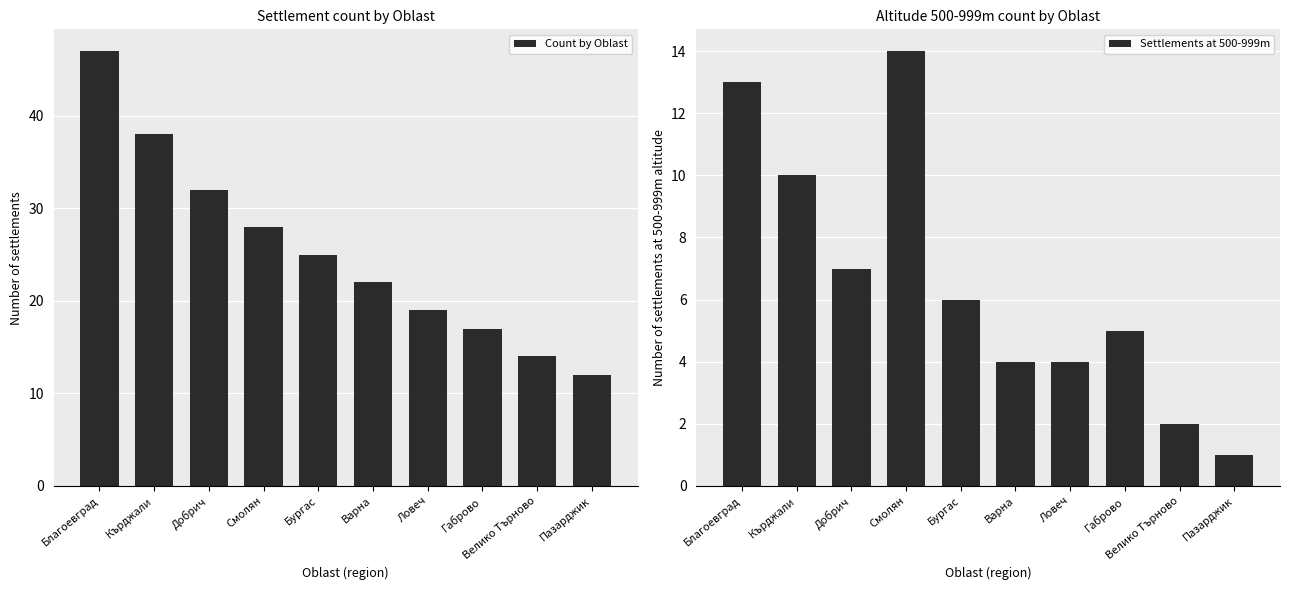

Is it true that Count by Oblast equals 7 at Смолян?

False